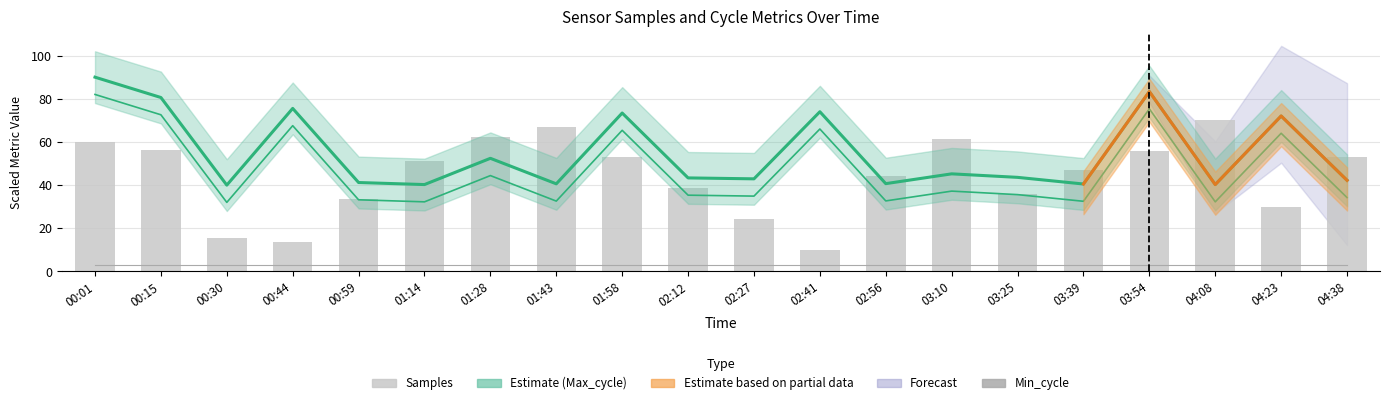

What is the label of the 15th bar from the left?

03:25